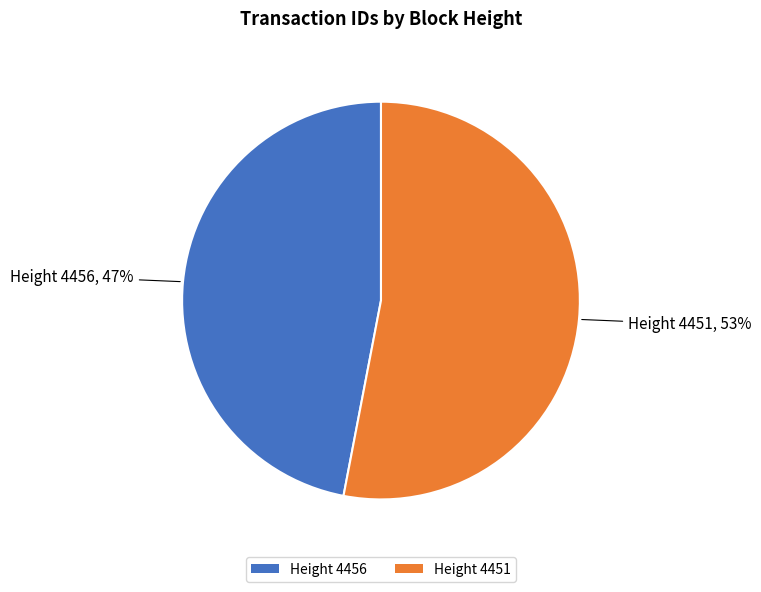

What percentage is the Height 4451 slice, to the nearest percent?

53%